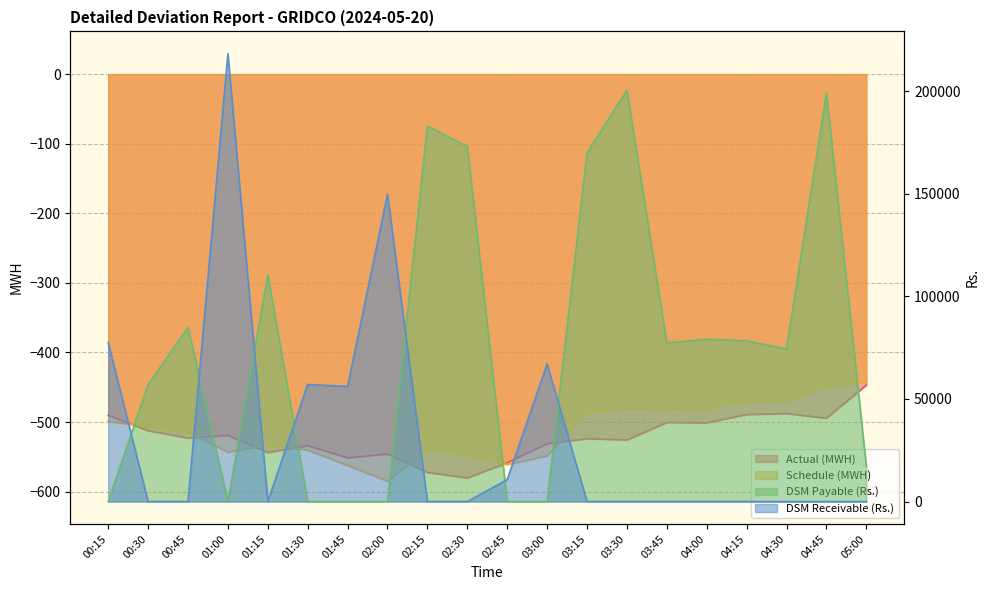

Is the value of Actual (MWH) at 01:00 greater than the value of DSM Receivable (Rs.) at 01:30?

No